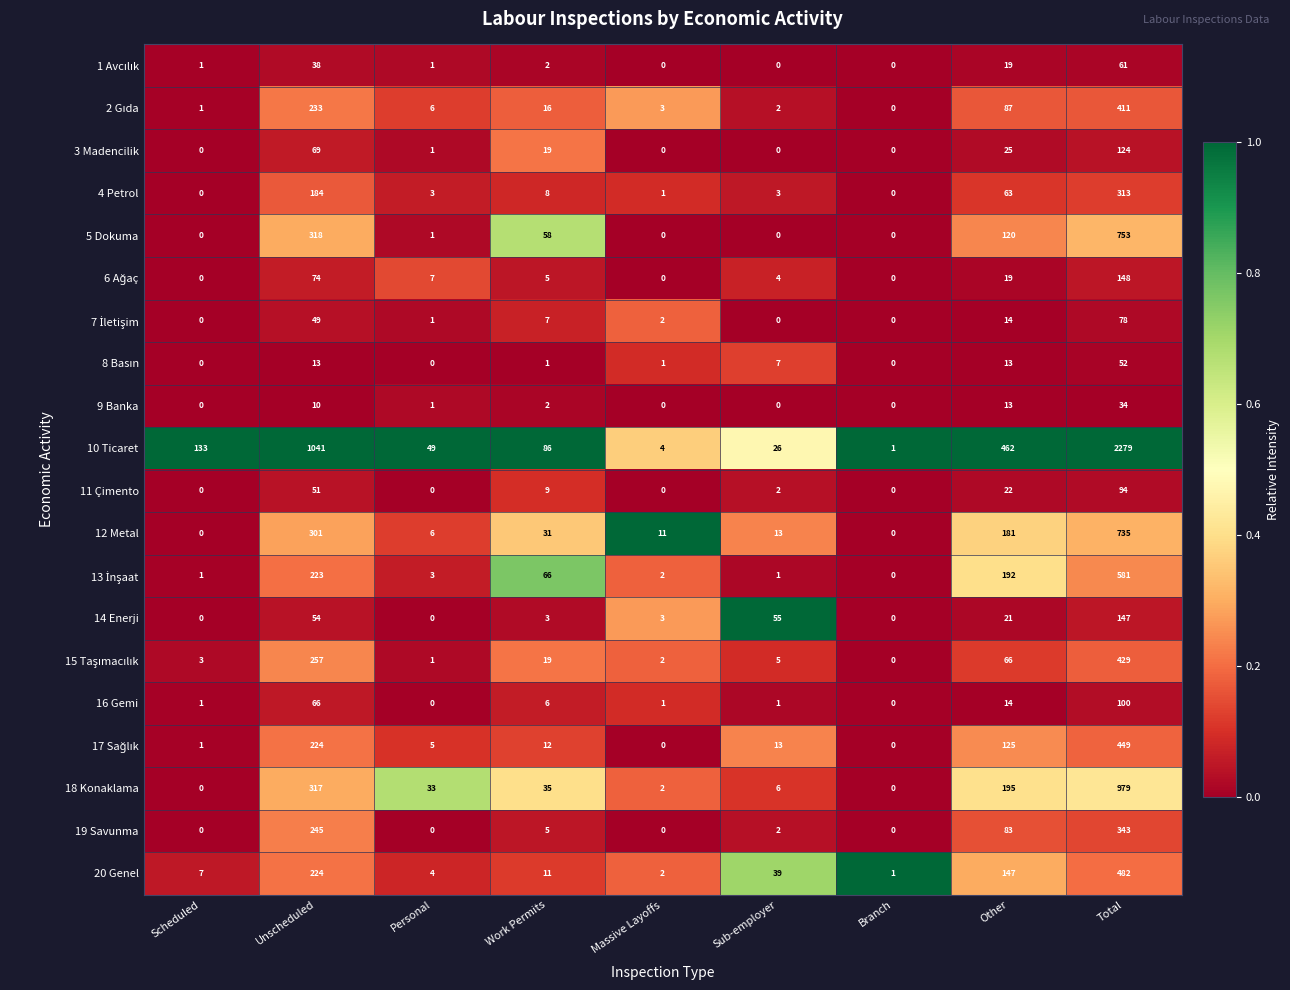

The 14 Enerji series shows 41 at Total. True or false?

False